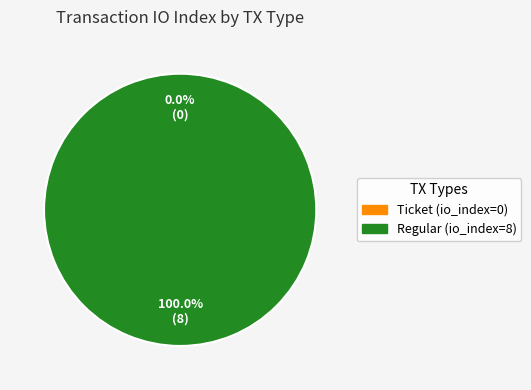

To the nearest percent, what is the average slice percentage?

50%